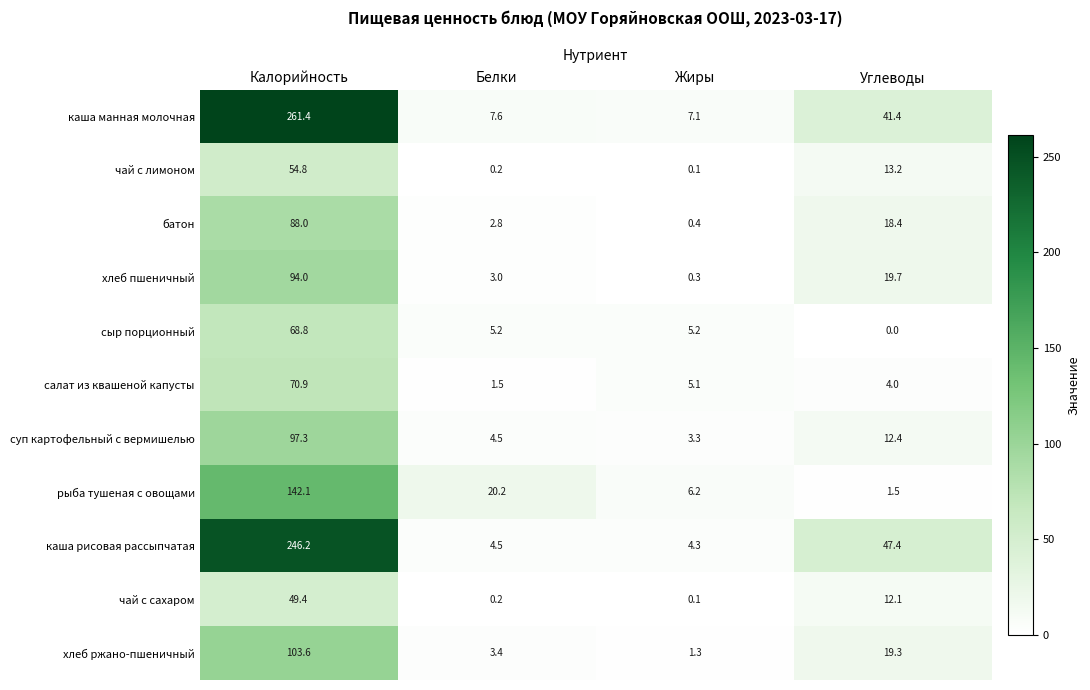

How many data points does each series have?

4